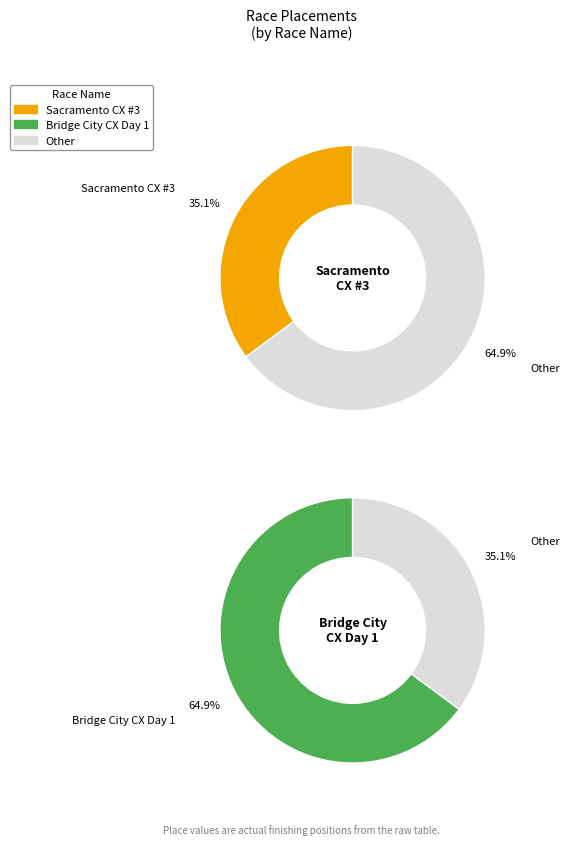

How many segments does this pie chart have?

2